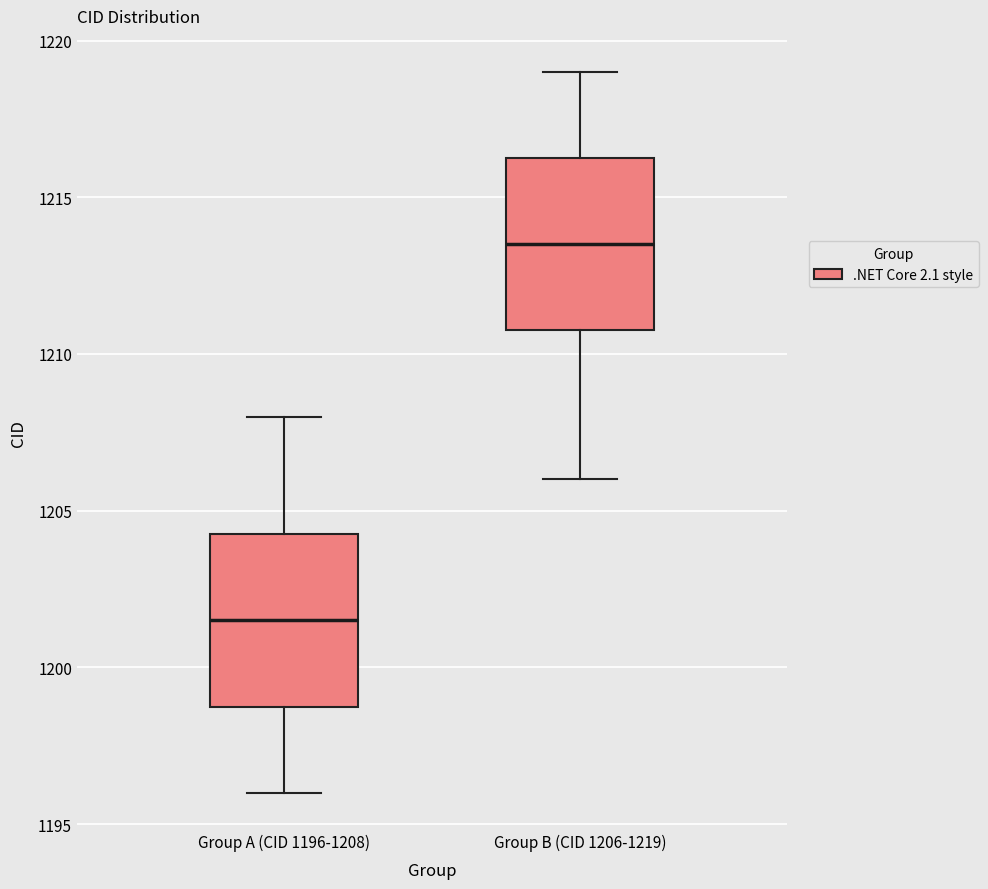

Reading left to right, read every box against the y-axis: the position of its median line, the range the box covers, and the ends of its whiskers. The values are not printed on the chart, so give them approximately, as read against the axis.

Group A (CID 1196-1208): median 1201.5, box 1199.0 to 1204.5, whiskers 1196.0 to 1208.0
Group B (CID 1206-1219): median 1213.5, box 1211.0 to 1216.5, whiskers 1206.0 to 1219.0